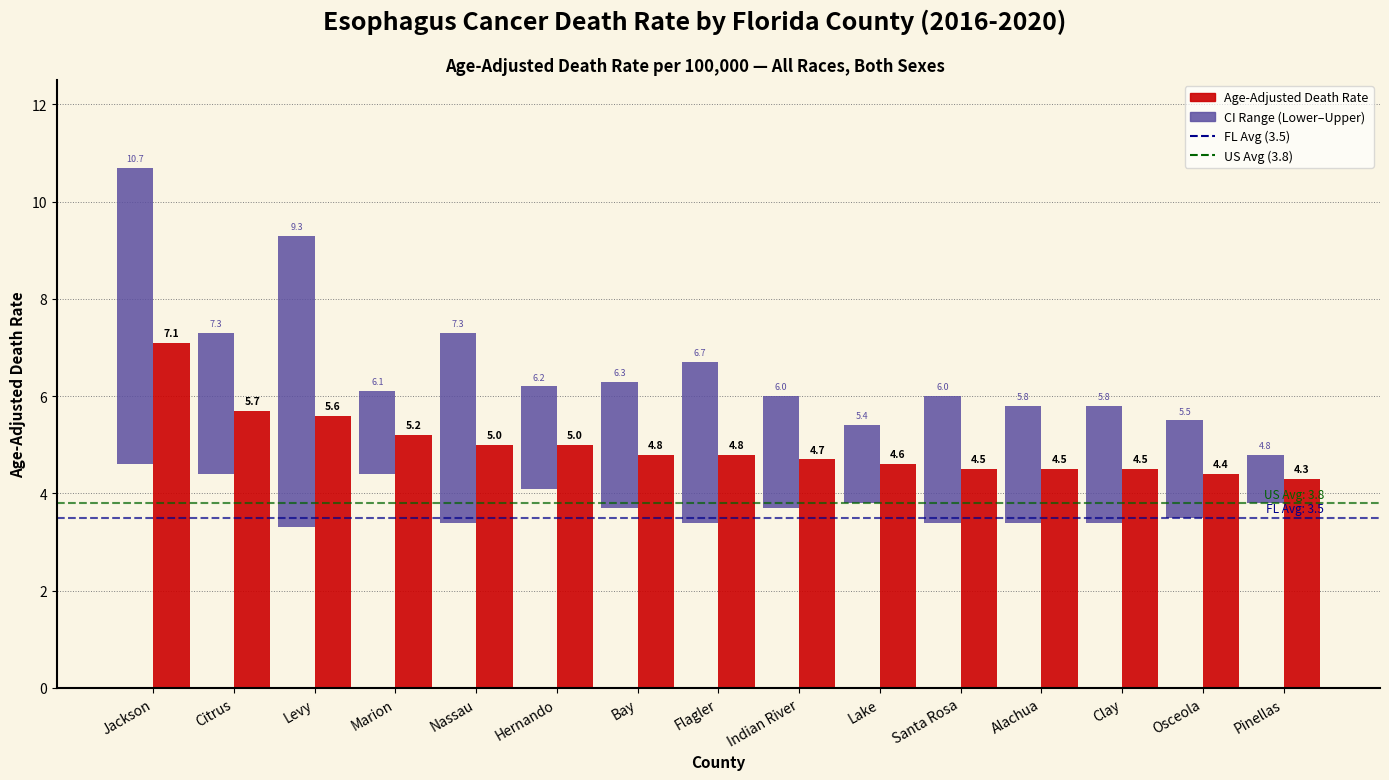

Which series has the largest range (max minus min)?

CI Range (Lower–Upper)